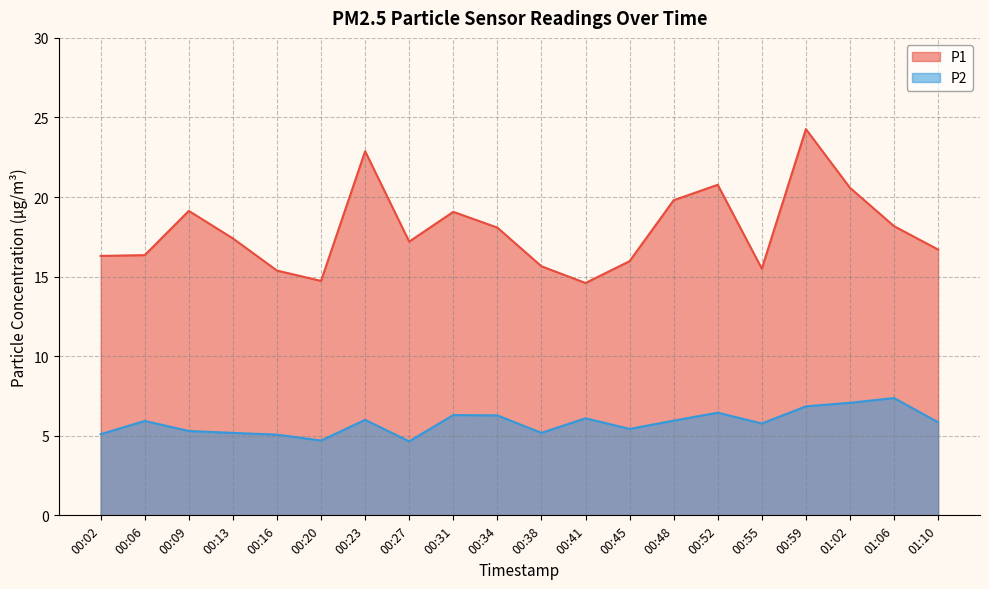

Which label corresponds to the smallest value in the chart?

00:27